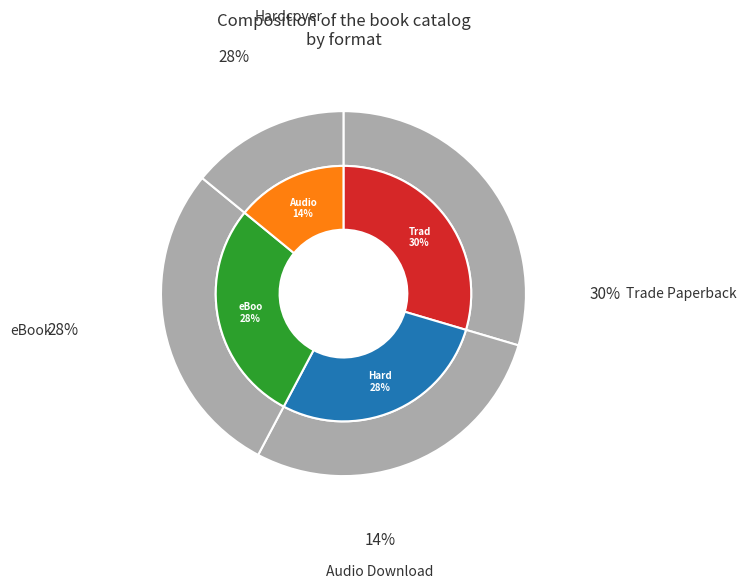

Which slice is the largest?

Trade Paperback